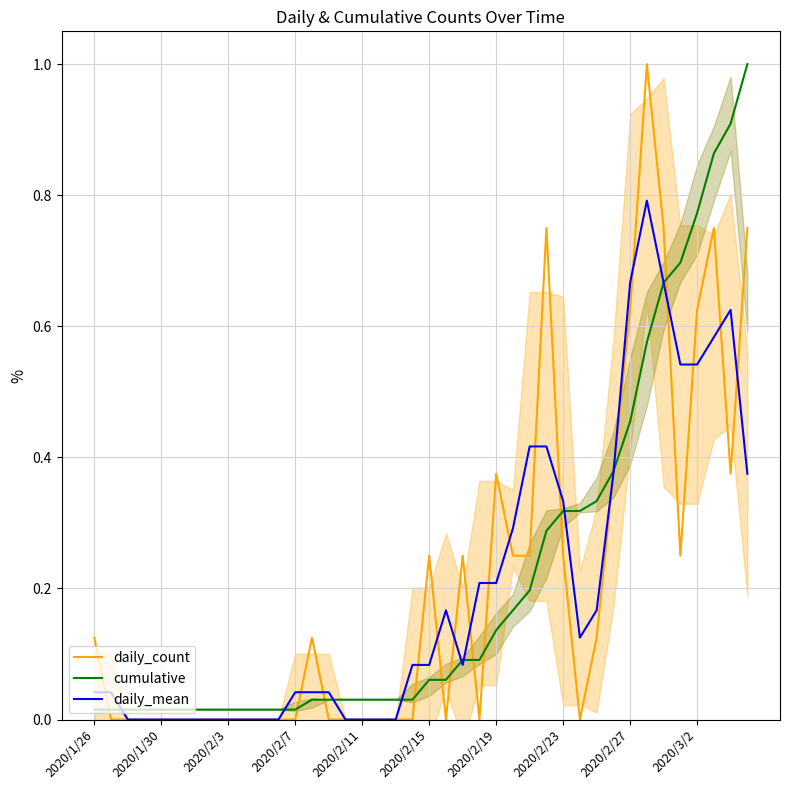

True or false: cumulative has more than 1 points higher than both neighbors.

False